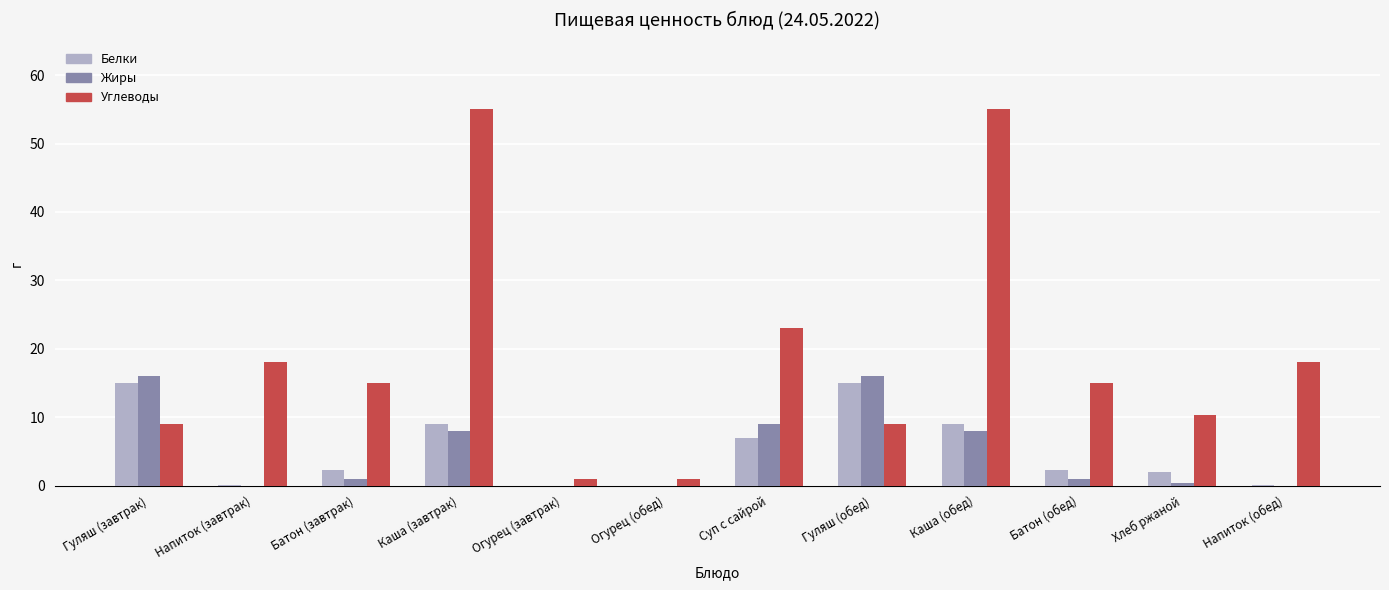

Which series has the widest spread of values?

Углеводы